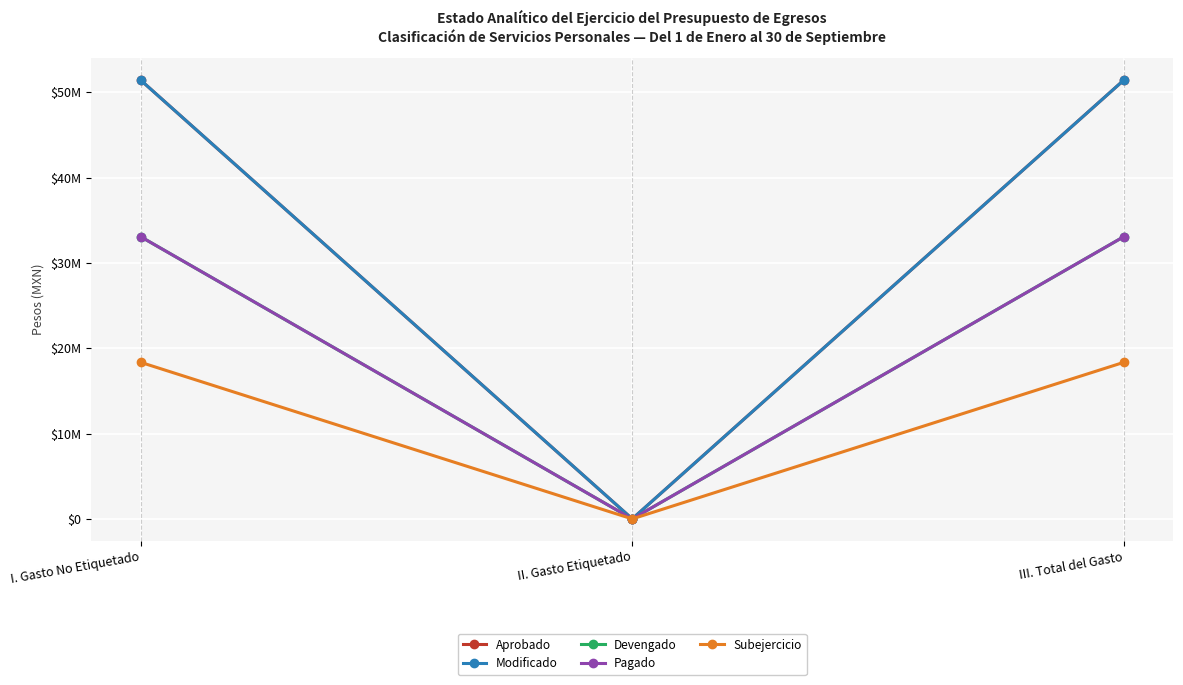

Where is Aprobado nearest to the value 25721051?

II. Gasto Etiquetado